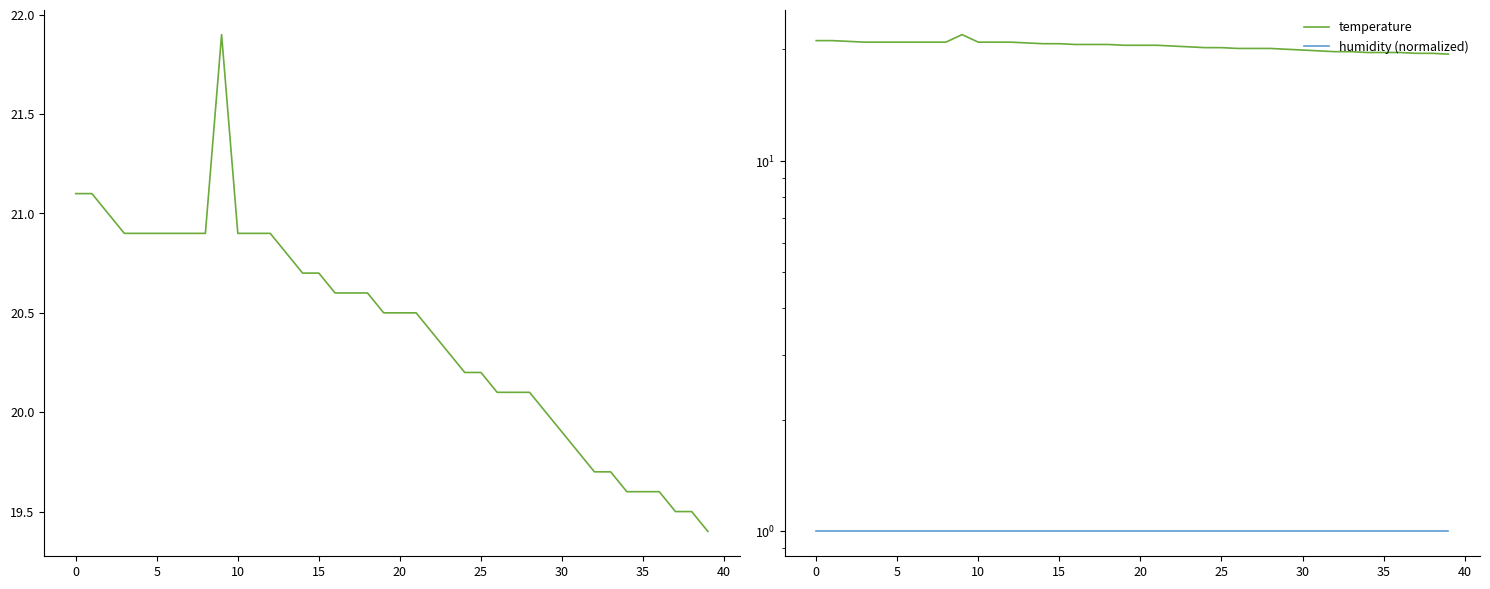

True or false: humidity (normalized) and temperature cross at least once.

False